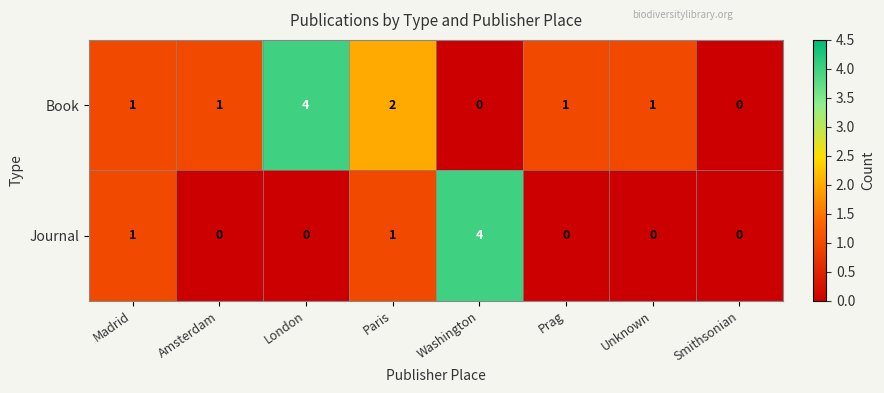

True or false: Book has a value of 1 at Amsterdam.

True